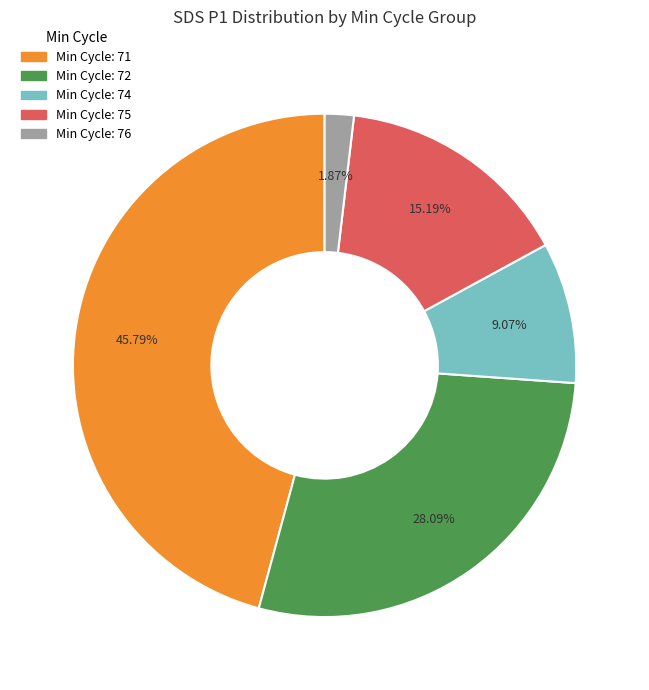

Does any single category account for the majority?

No